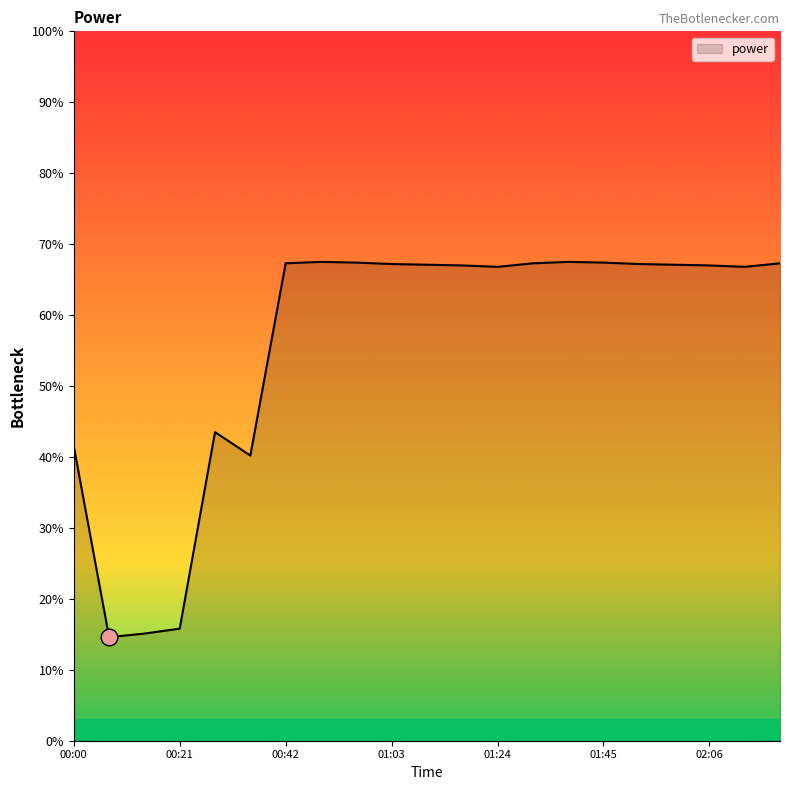

What is the minimum value shown in the chart?

14.6